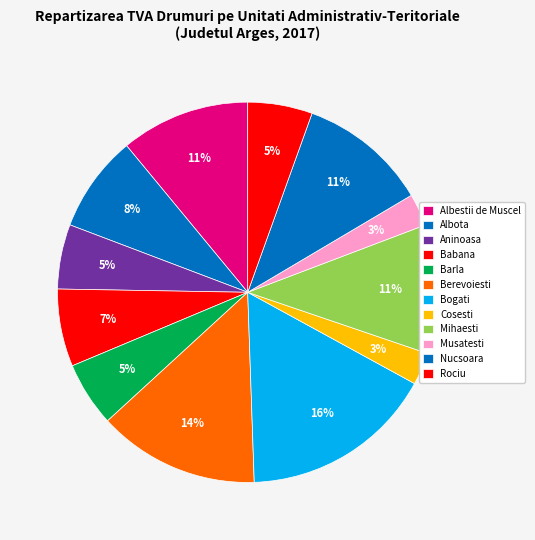

How many segments does this pie chart have?

12